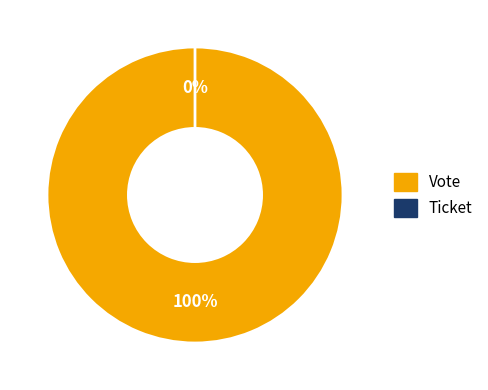

Which category accounts for the majority?

Vote